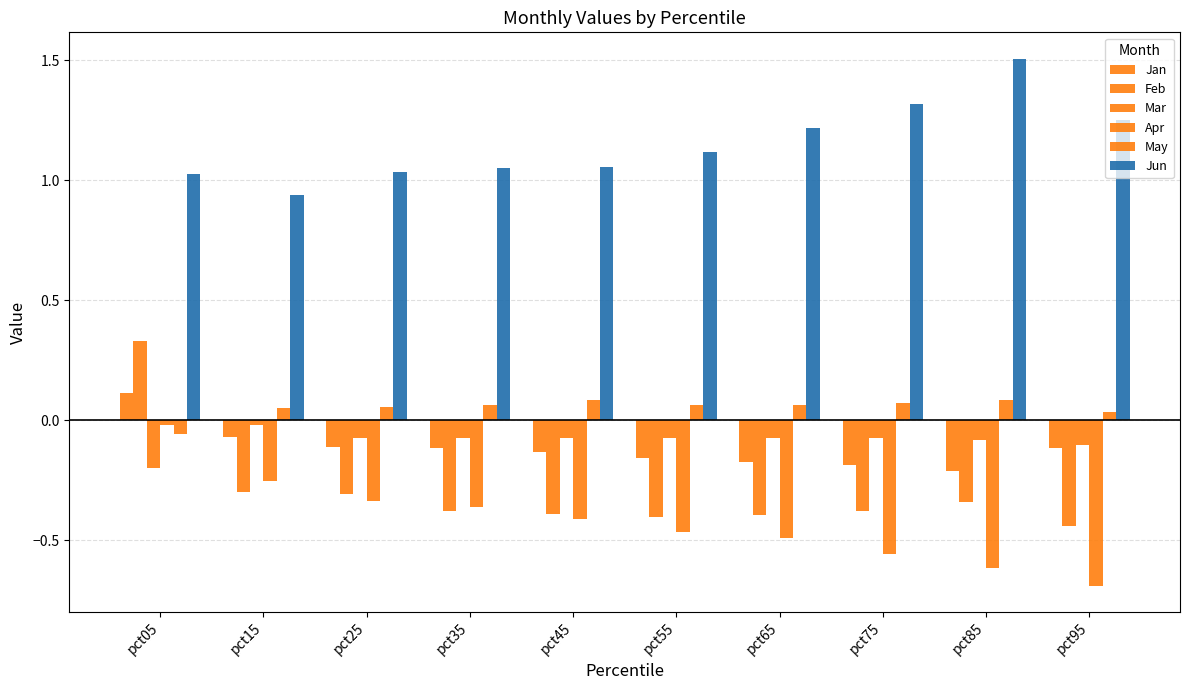

What is the total value across all series at pct55?

0.1